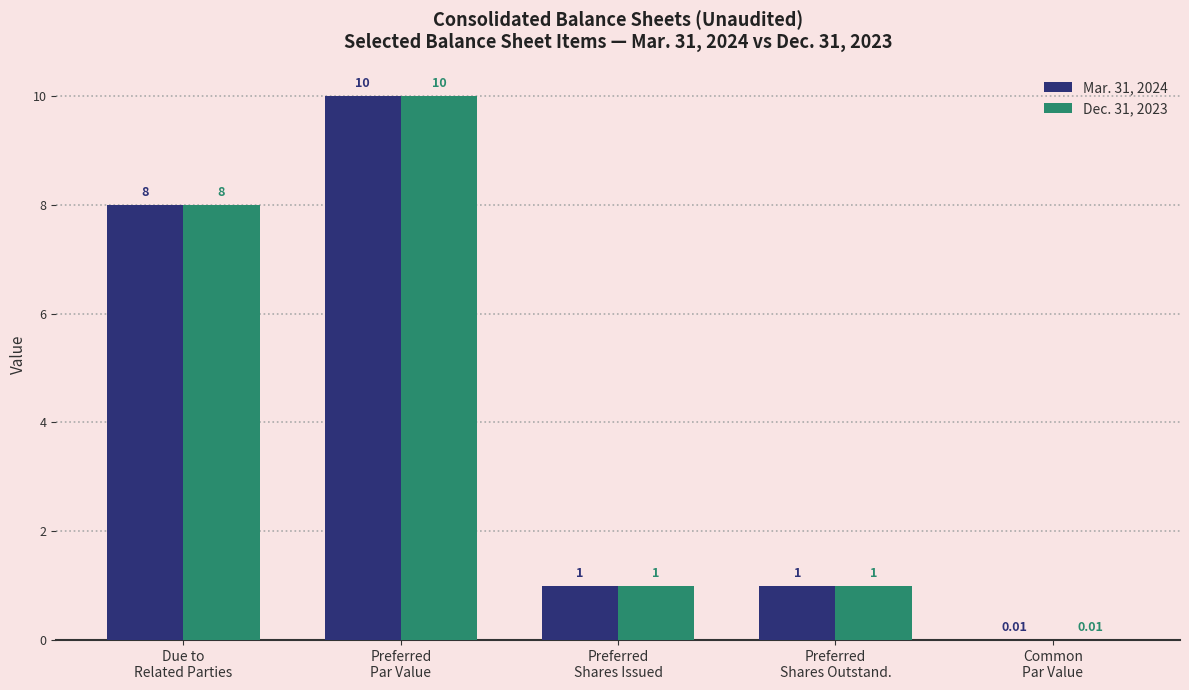

What are all the series names shown in the legend?

Mar. 31, 2024, Dec. 31, 2023